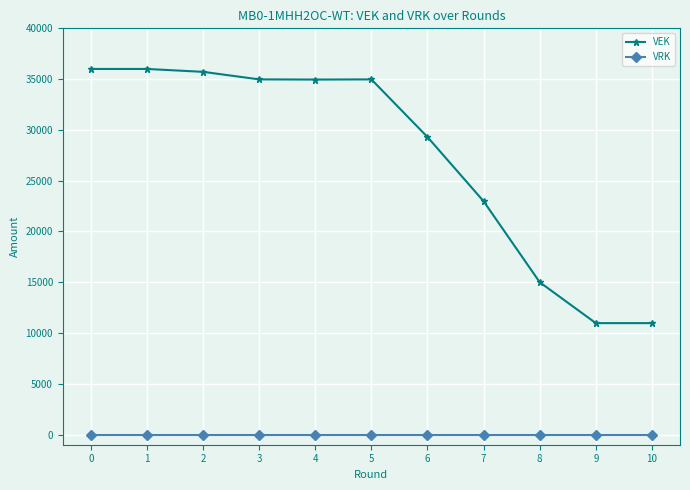

What is the difference between the maximum and second lowest values in the VEK series?

25027